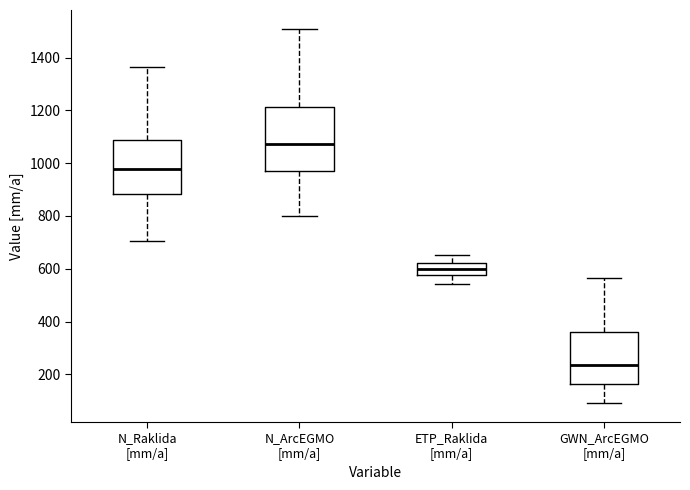

Reading left to right, transcribe this box plot: for each box, give where its median line is, the range the box spans, and where its two whiskers end, as read against the y-axis. The values are not printed on the chart, so give them approximately, as read against the axis.

N_Raklida [mm/a]: median 980, box 880 to 1080, whiskers 700 to 1360
N_ArcEGMO [mm/a]: median 1080, box 980 to 1220, whiskers 800 to 1500
ETP_Raklida [mm/a]: median 600, box 580 to 620, whiskers 540 to 660
GWN_ArcEGMO [mm/a]: median 240, box 160 to 360, whiskers 100 to 560